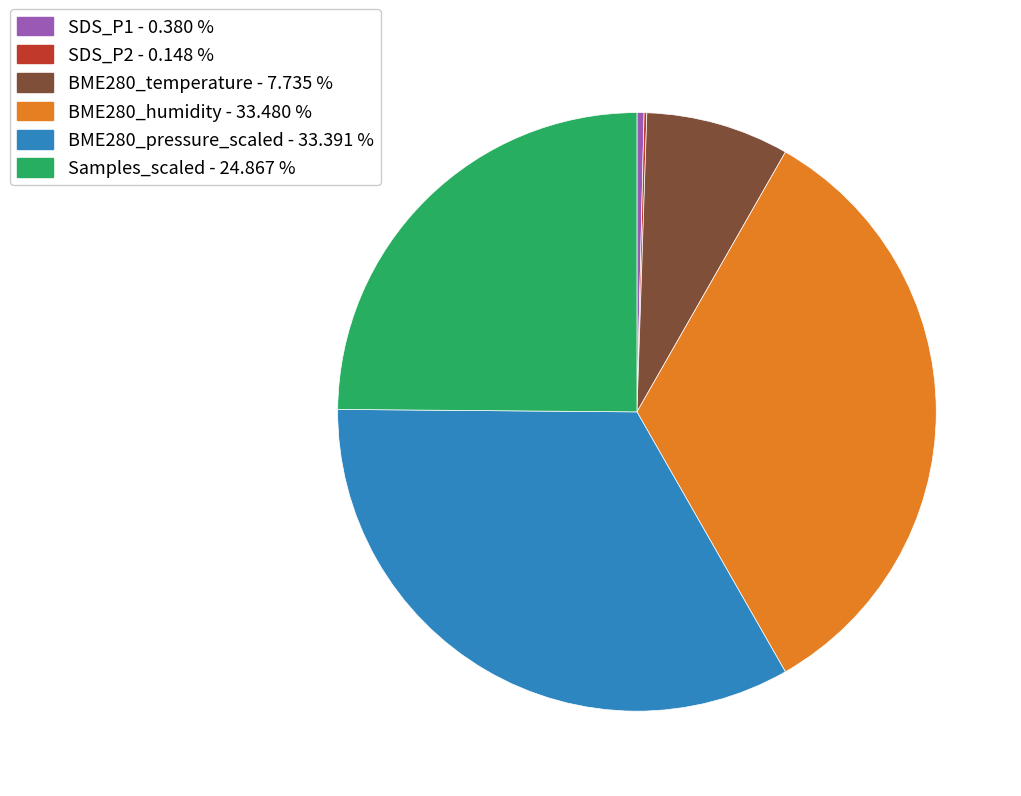

Between SDS_P1 - 0.380 % and Samples_scaled - 24.867 %, which is larger?

Samples_scaled - 24.867 %